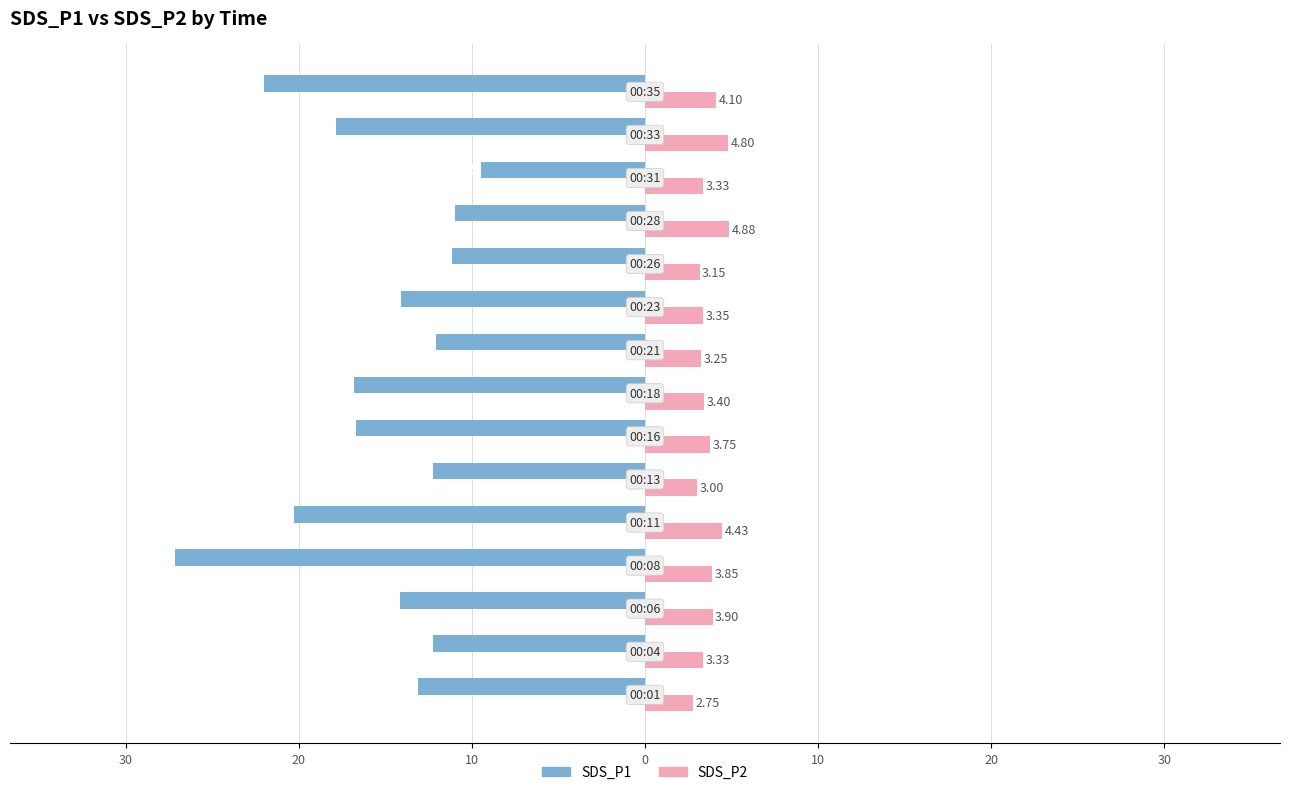

What is the value of the SDS_P1 bar at the 2nd from the left?

-12.2